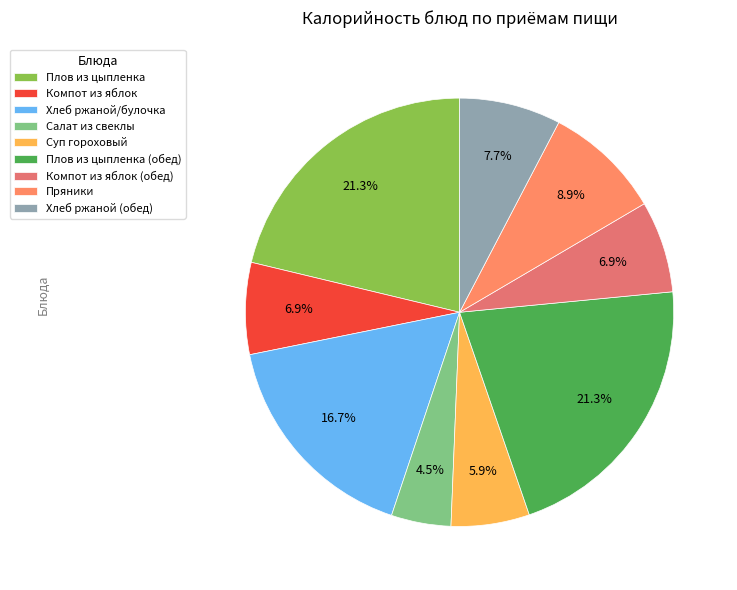

Count the number of slices in the pie.

9